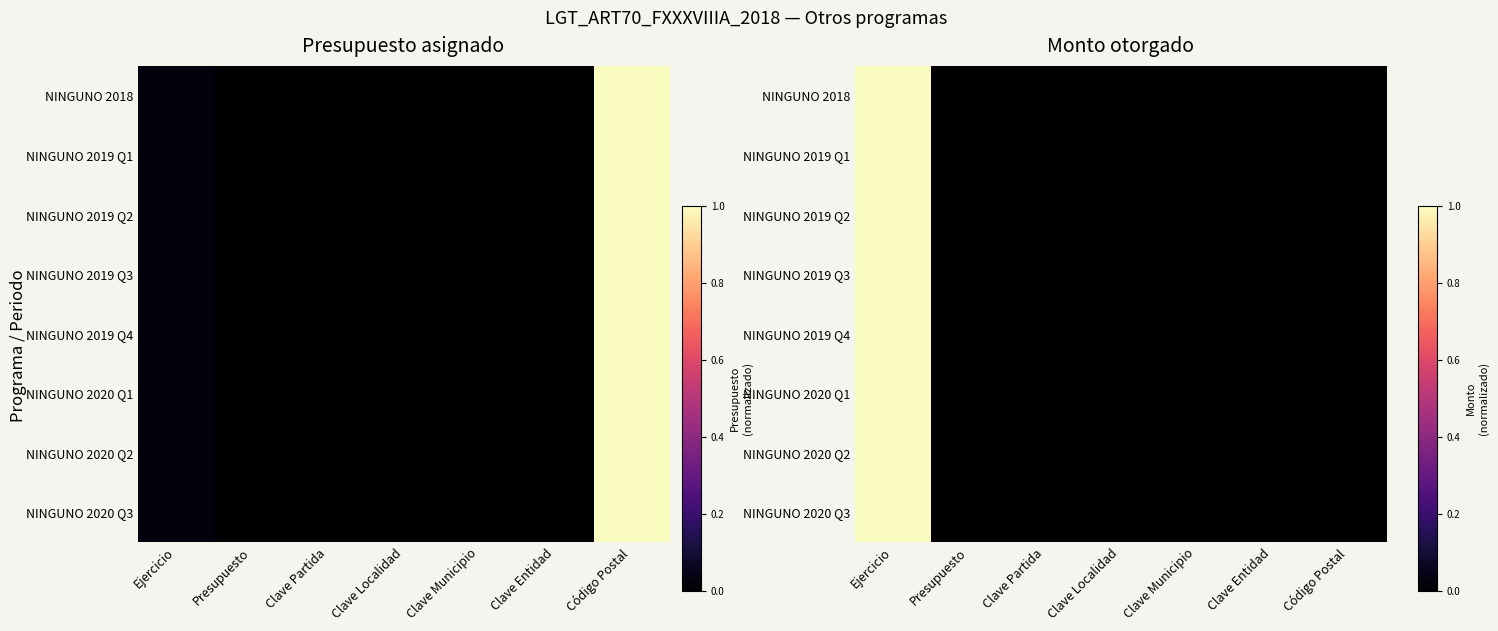

Which category has the highest value across all series?

Ejercicio